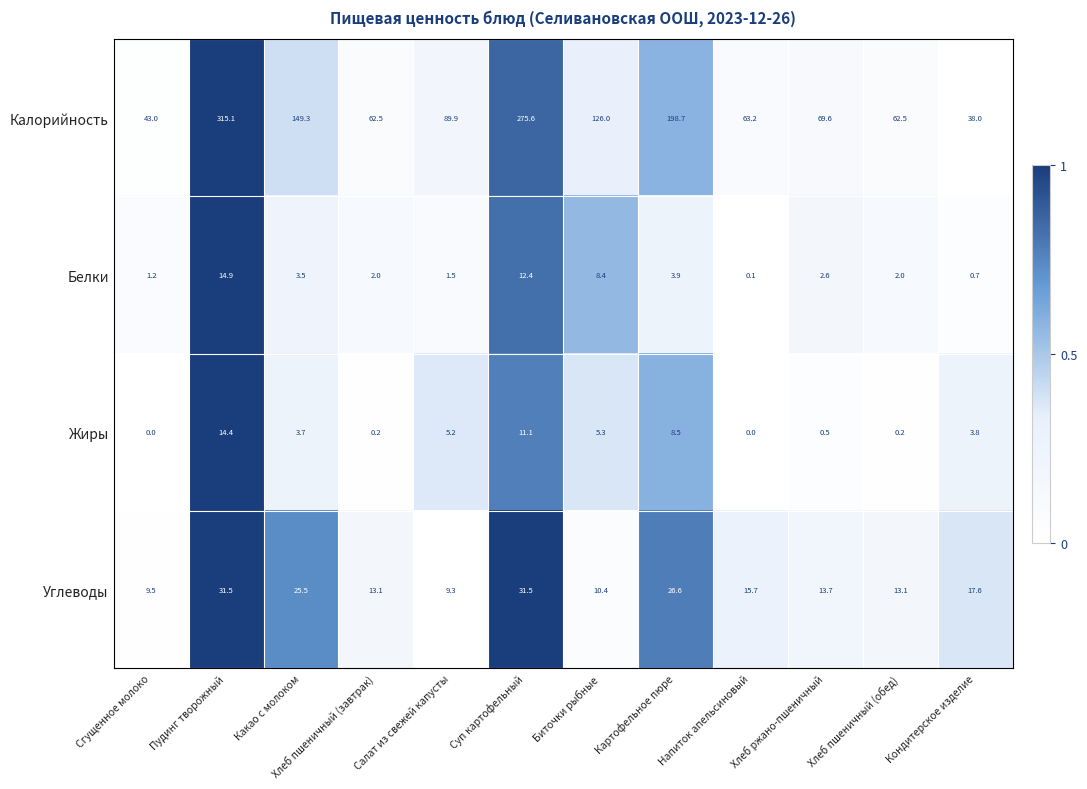

Which series has the largest range (max minus min)?

Калорийность